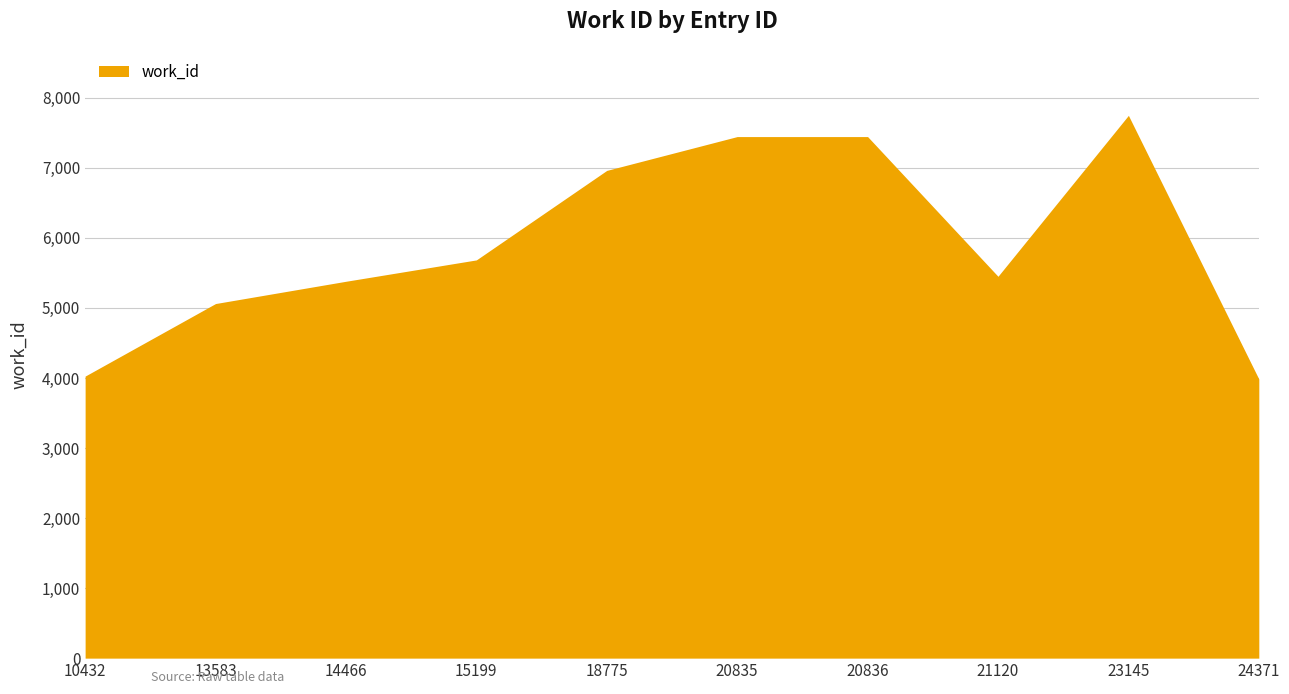

How many points are lower than both their immediate neighbors (excluding endpoints)?

1